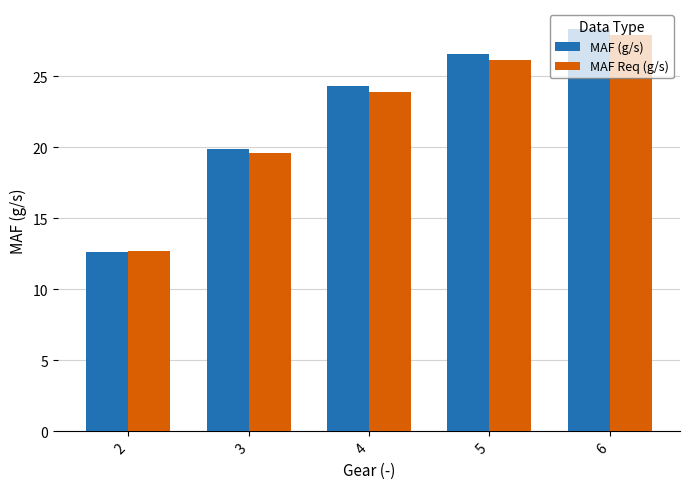

The MAF Req (g/s) series shows 12.2 at 6. True or false?

False